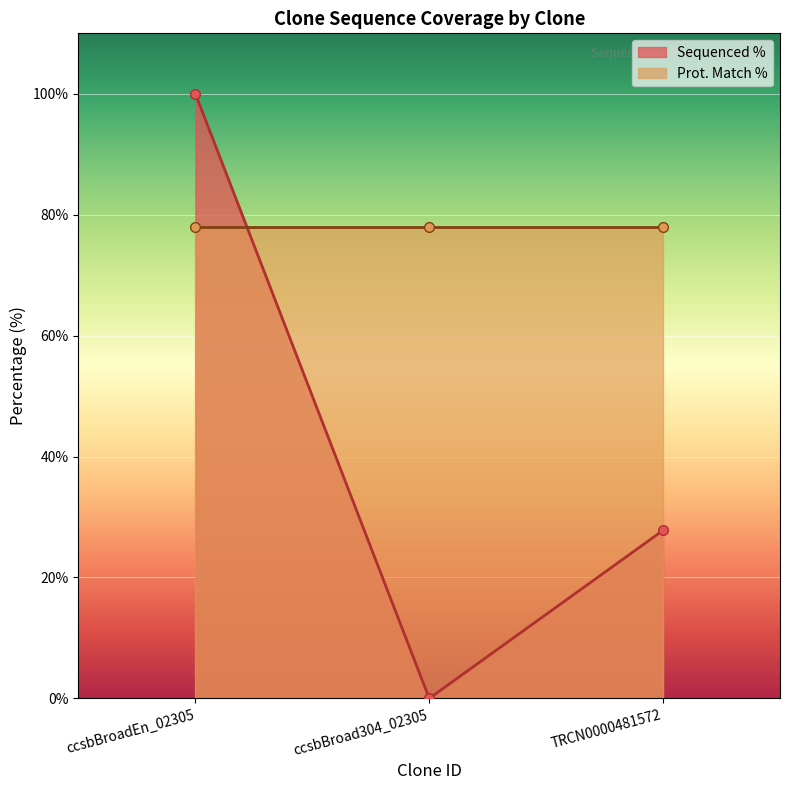

The value of Sequenced % at ccsbBroadEn_02305 is 36.0. True or false?

False